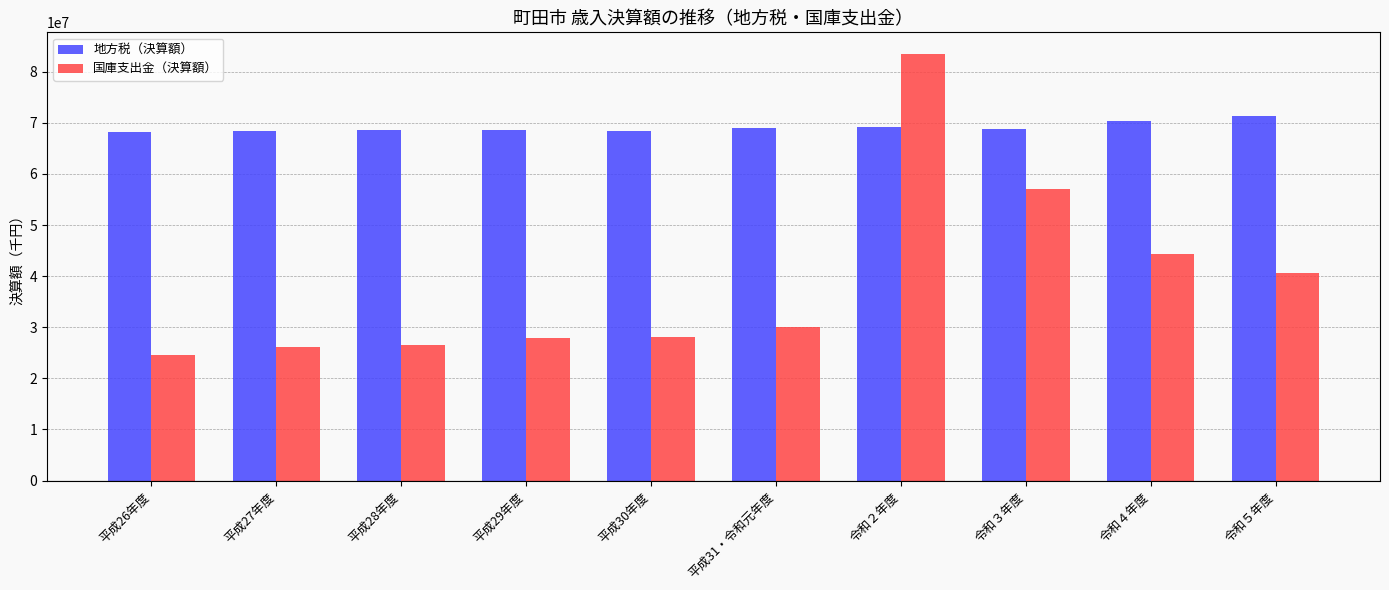

What is the difference between the maximum and minimum values in the 国庫支出金（決算額） series?

58915613